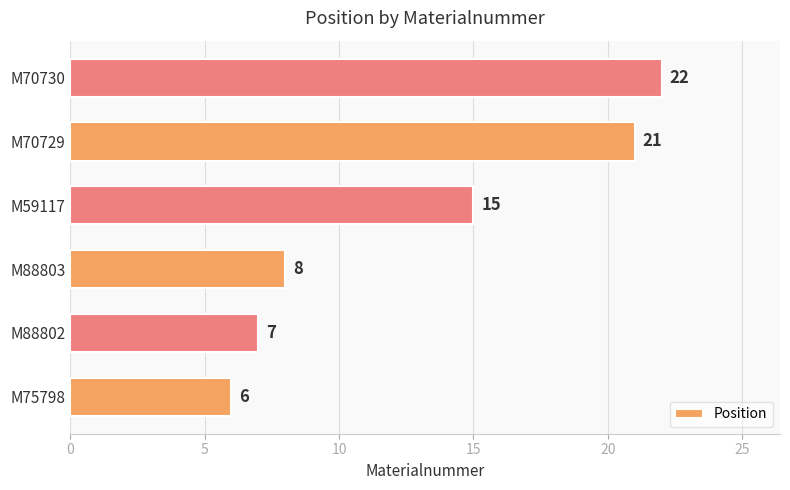

True or false: the data shows 6 at M75798.

True